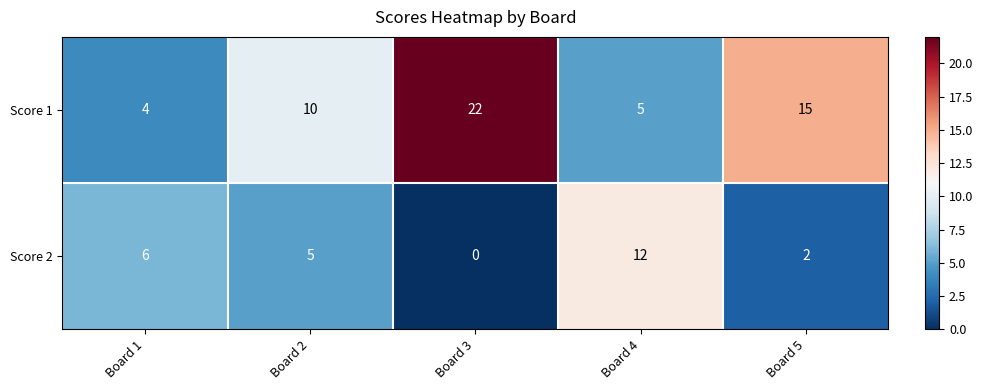

Where is Score 1 nearest to the value 13?

Board 5